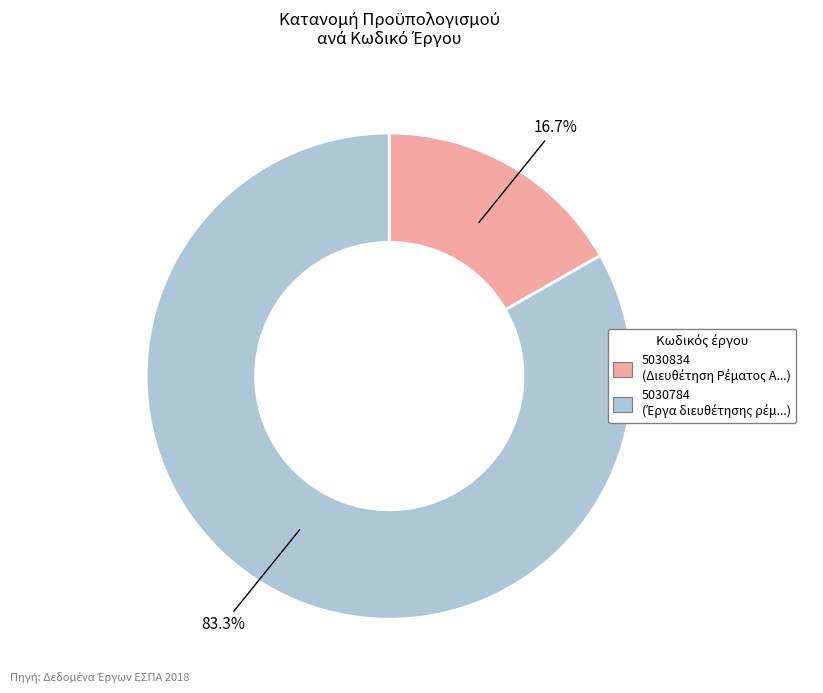

Is it true that 5030834 is 23% of the pie?

False